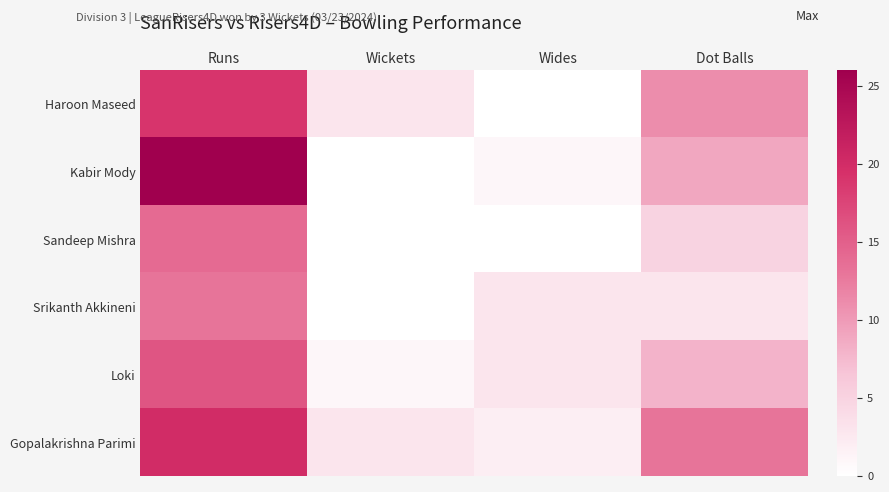

Reading left to right, extract all data points from this chart.

Haroon Maseed: Runs=19	Wickets=3	Wides=0	Dot Balls=11
Kabir Mody: Runs=26	Wickets=0	Wides=1	Dot Balls=9
Sandeep Mishra: Runs=14	Wickets=0	Wides=0	Dot Balls=5
Srikanth Akkineni: Runs=13	Wickets=0	Wides=3	Dot Balls=3
Loki: Runs=16	Wickets=1	Wides=3	Dot Balls=8
Gopalakrishna Parimi: Runs=20	Wickets=3	Wides=2	Dot Balls=13